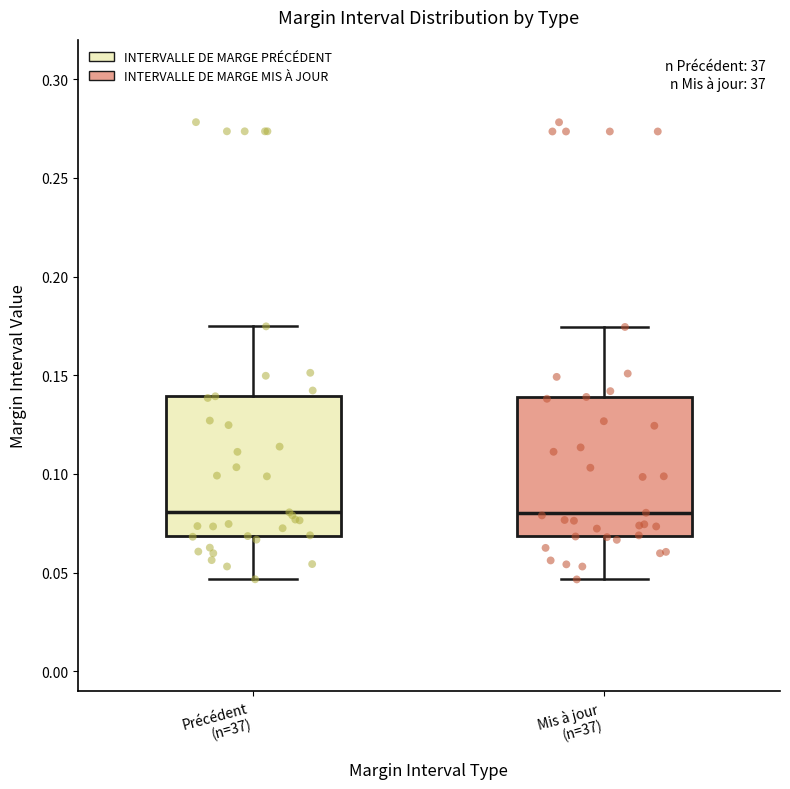

Where does the lower whisker of the box for Précédent (n=37) end on the y-axis? The values are not printed on the chart, so give them approximately, as read against the axis.

0.045